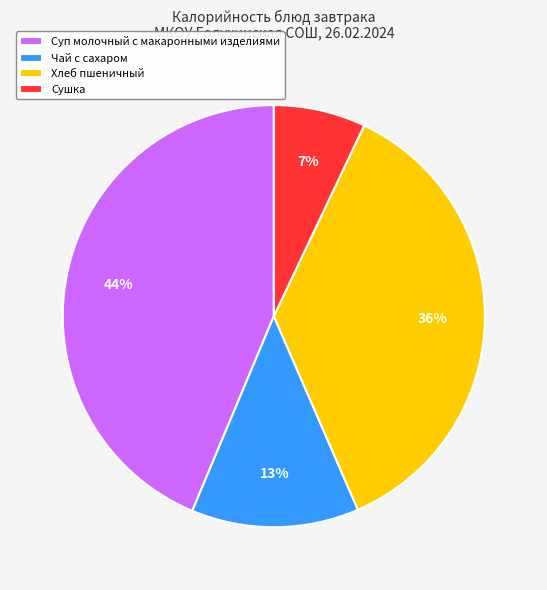

Between Суп молочный с макаронными изделиями and Сушка, which is larger?

Суп молочный с макаронными изделиями